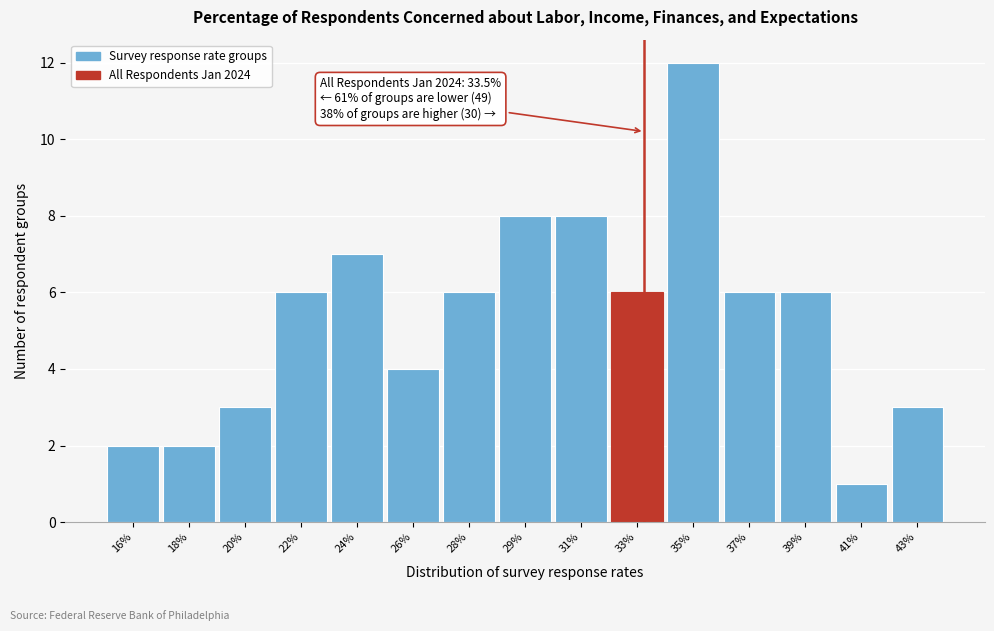

Reading left to right, what are all the values shown in this chart?

2	2	3	6	7	4	6	8	8	6	12	6	6	1	3